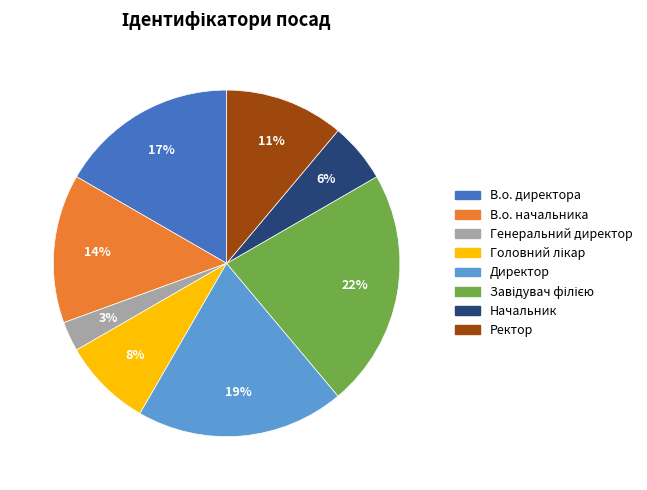

Do В.о. начальника and Ректор together represent more than half of the pie?

No